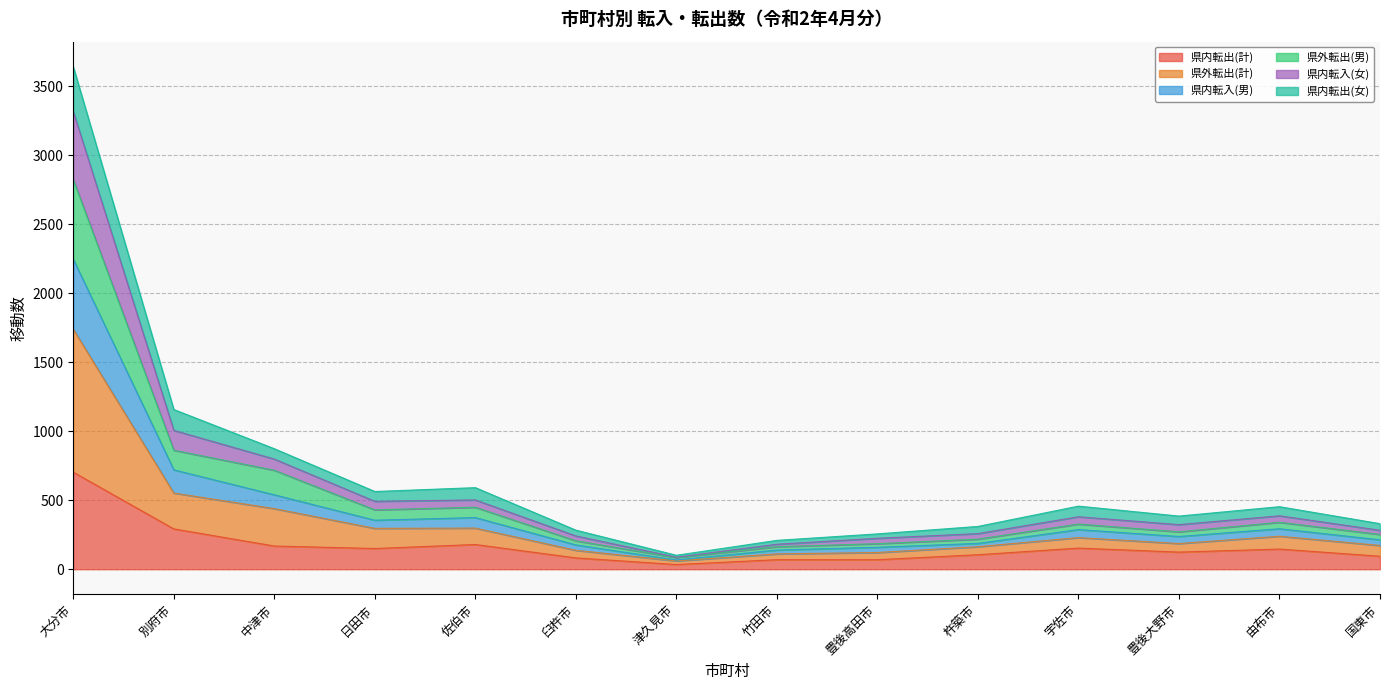

True or false: 県内転出(計) has a value of 209 at 大分市.

False